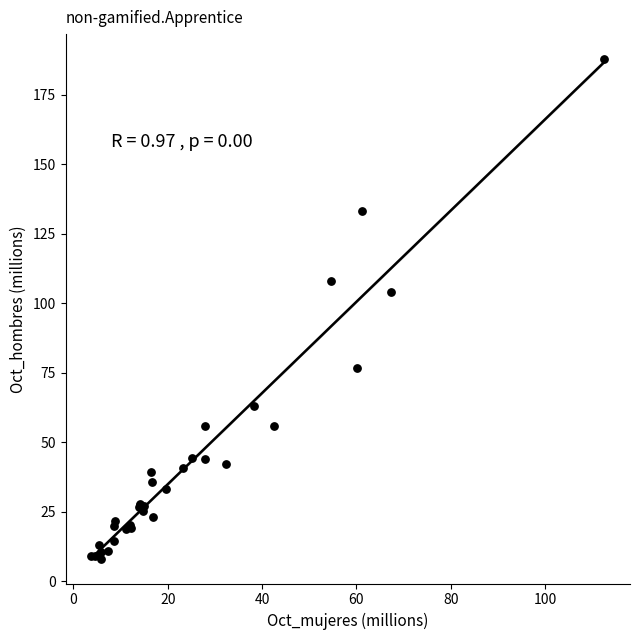

What Y value in the scatter plot is closest to 97?

104.0